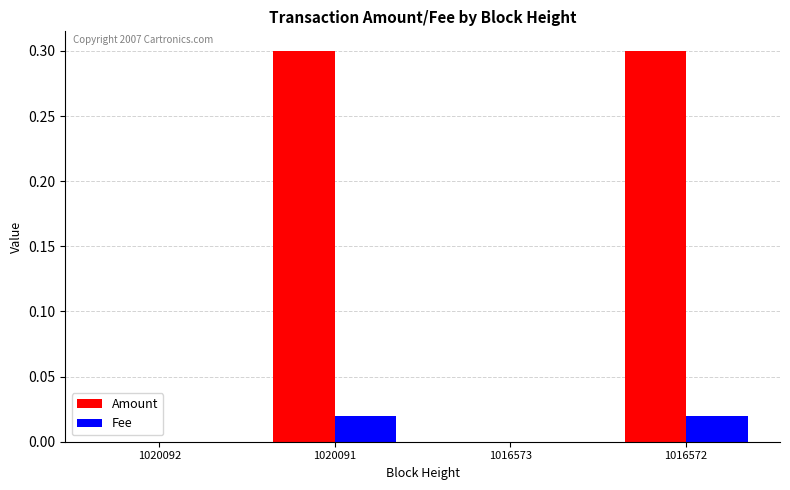

What is the maximum value for Amount?

0.3